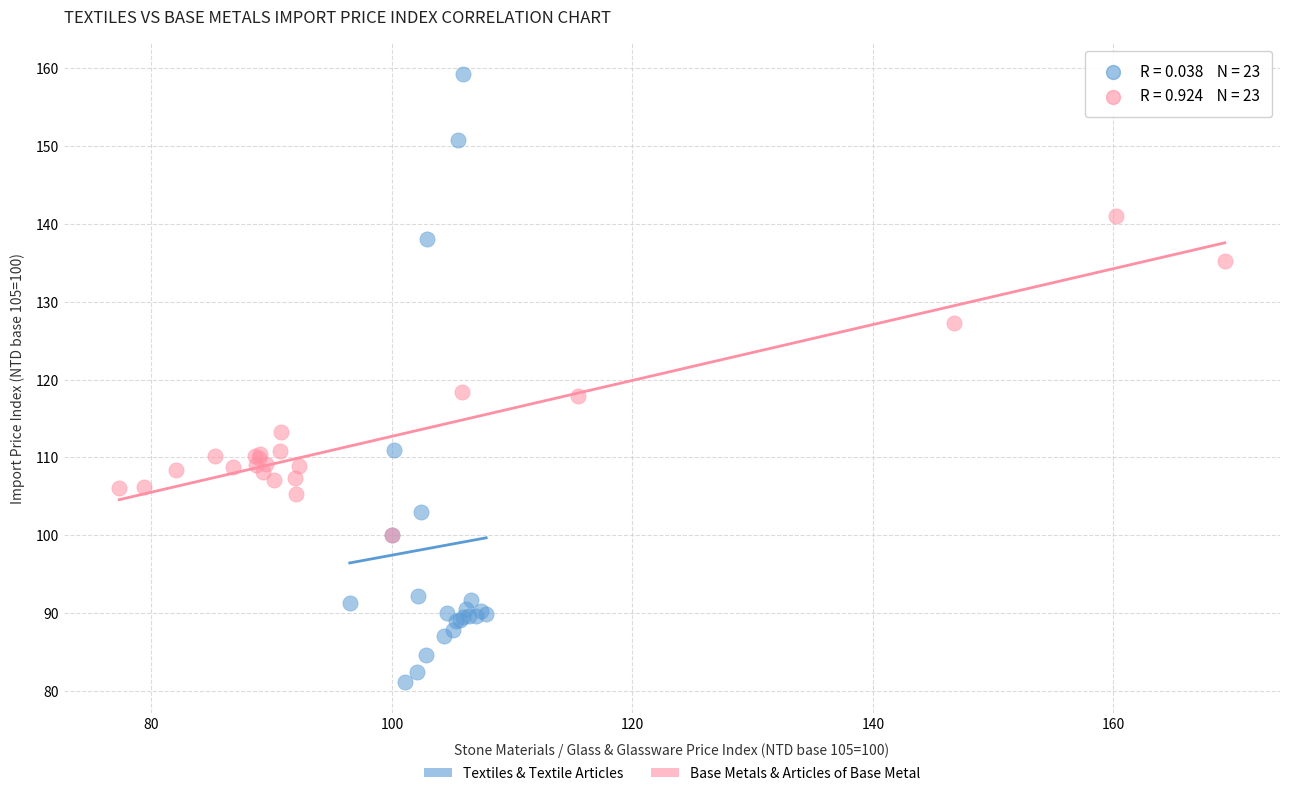

Which series contains the lowest Y value?

Textiles & Textile Articles